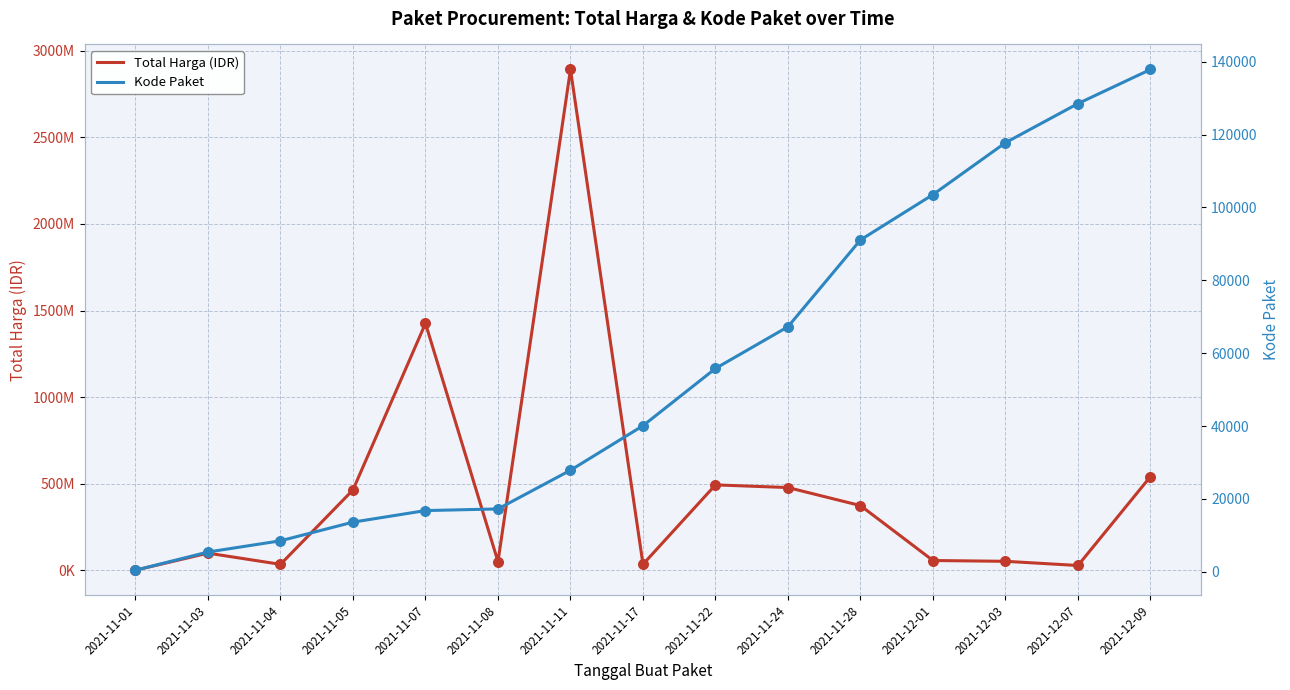

At which category is the sum across all series the highest?

2021-11-11